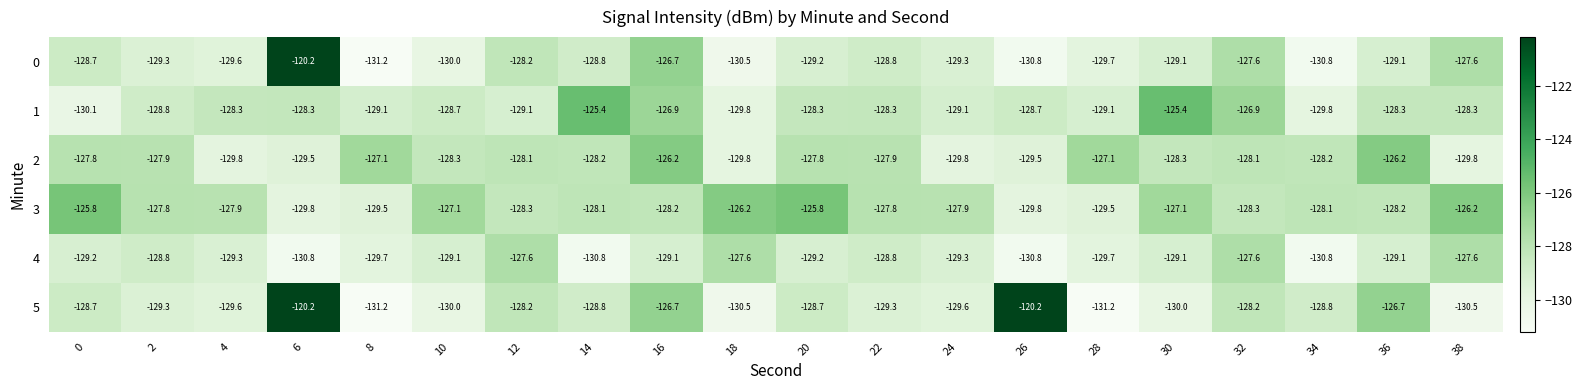

What is the difference between the maximum and second lowest values in the 4 series?

3.2